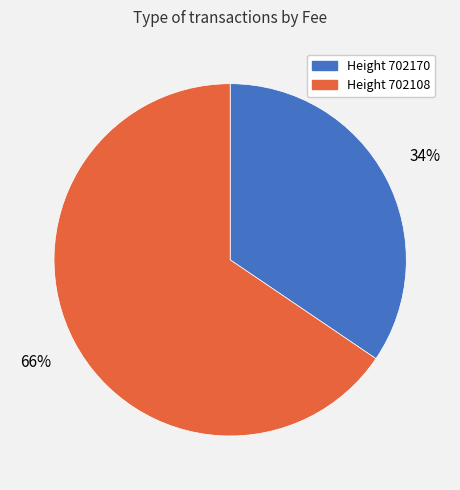

To the nearest percent, what is the average slice percentage?

50%